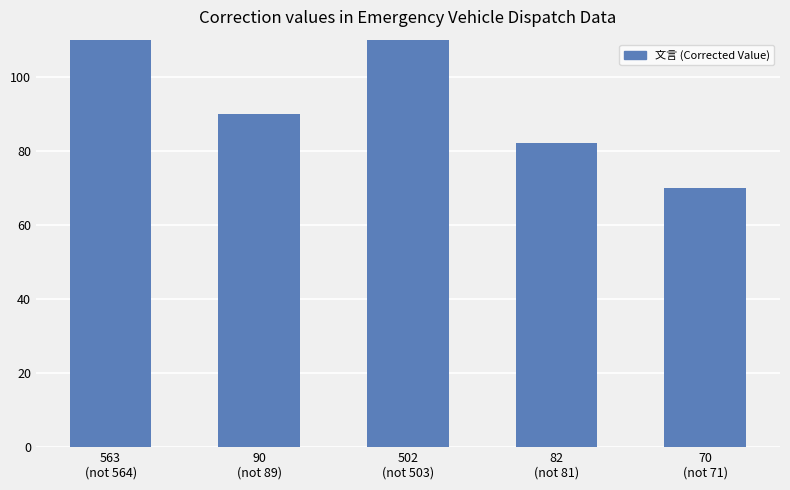

What is the smallest value displayed?

70